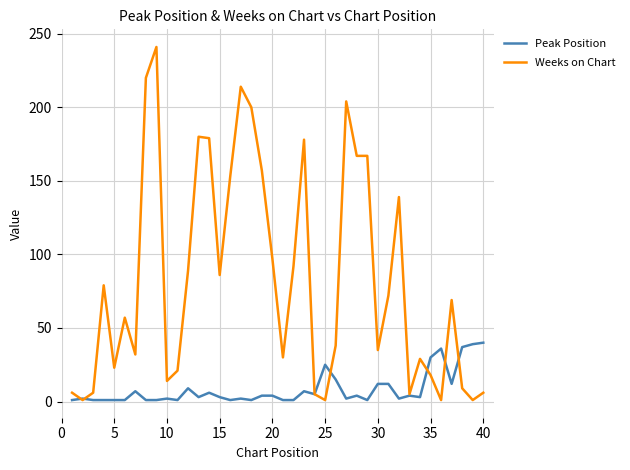

True or false: Peak Position has more than 1 interior local peaks.

True